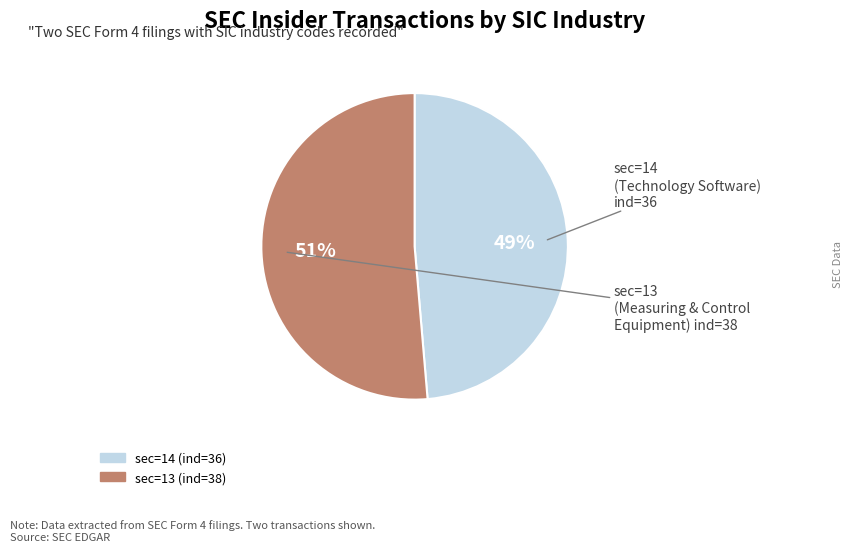

To the nearest percent, what is the average slice percentage?

50%